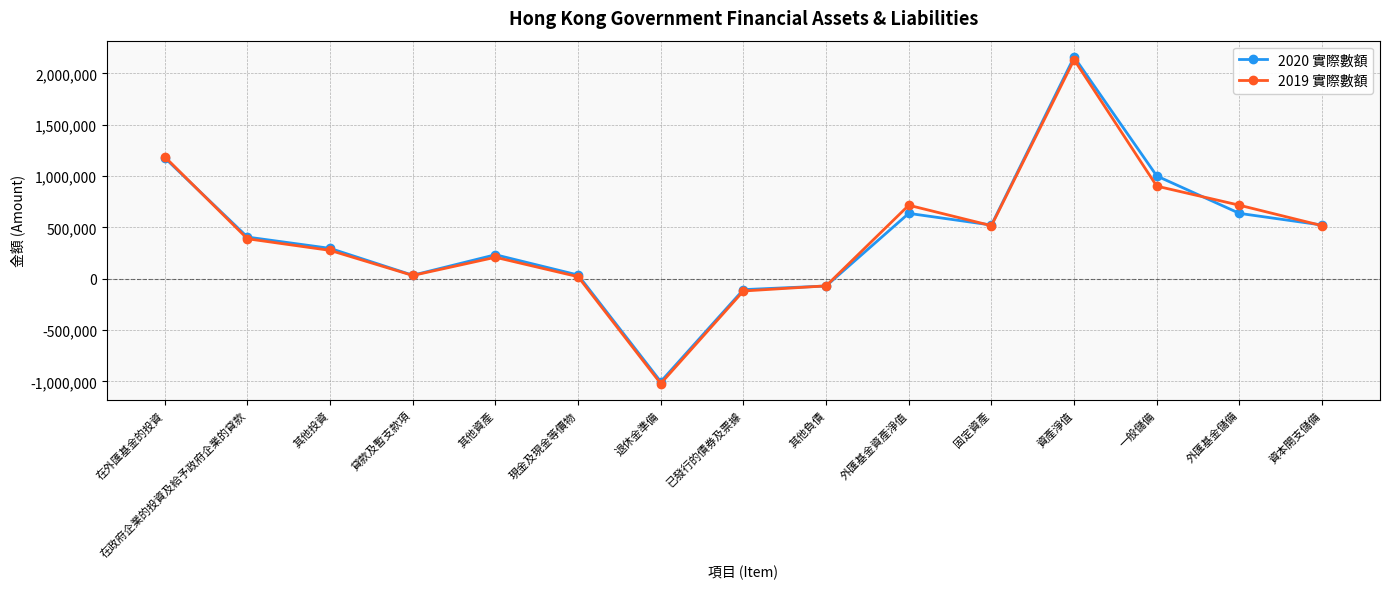

True or false: 2019 實際數額 has a value of 1188075 at 在外匯基金的投資.

True